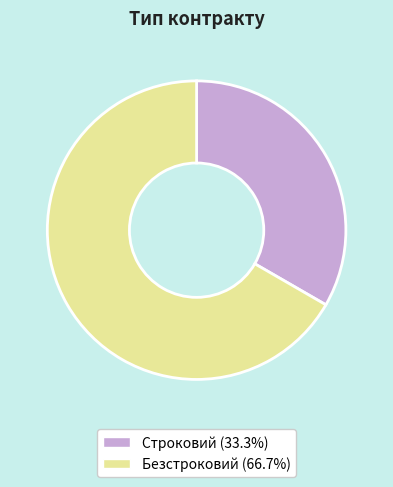

Is there any slice that represents more than half of the pie?

Yes